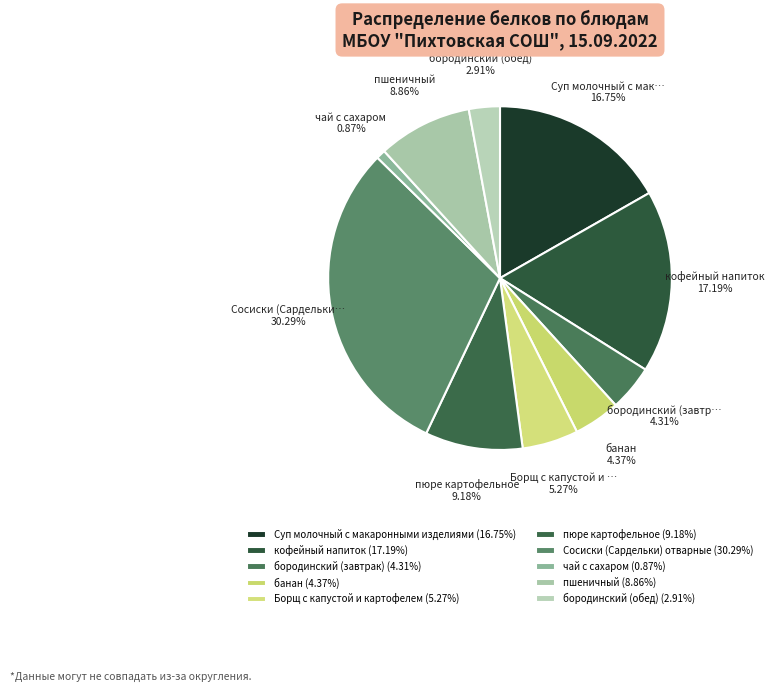

To the nearest percent, what portion does банан represent?

4%